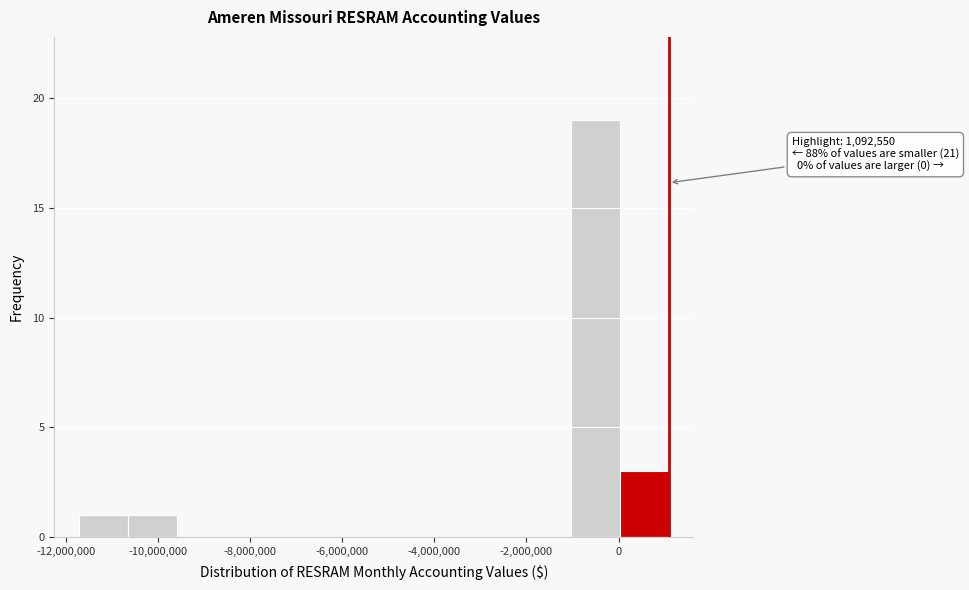

Which range on the x-axis has the tallest bar?

-1000000 to 0